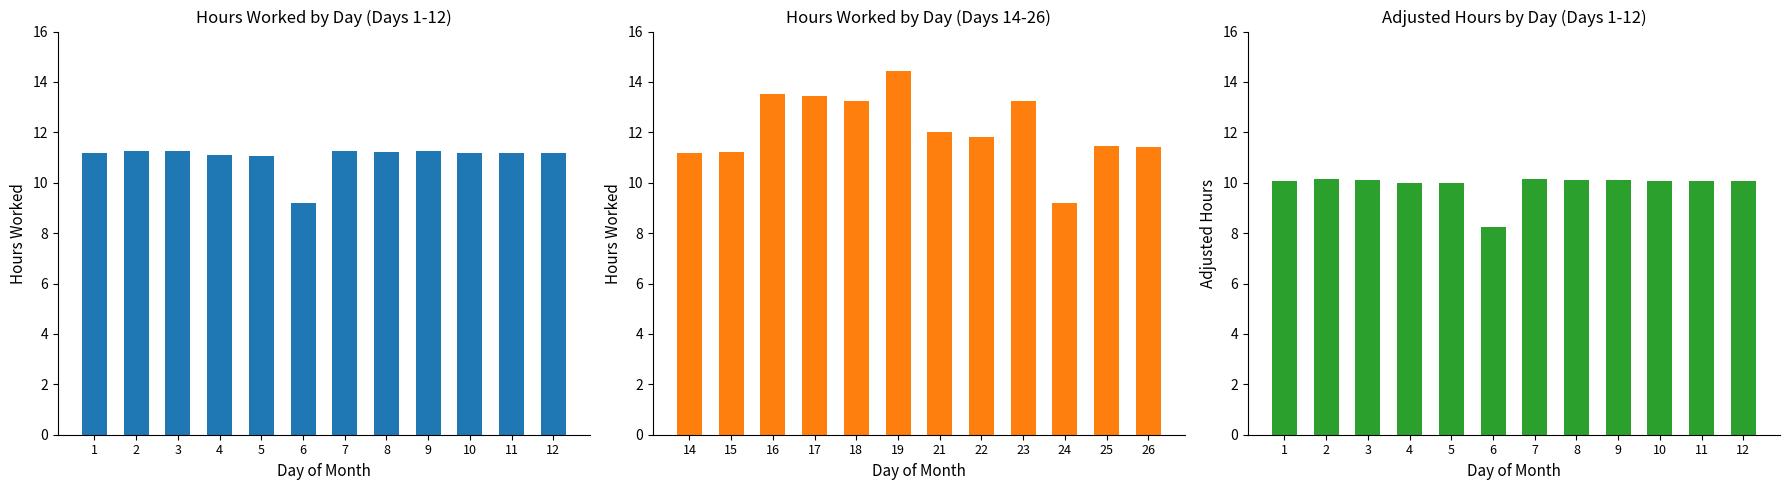

Are the bars horizontal?

No